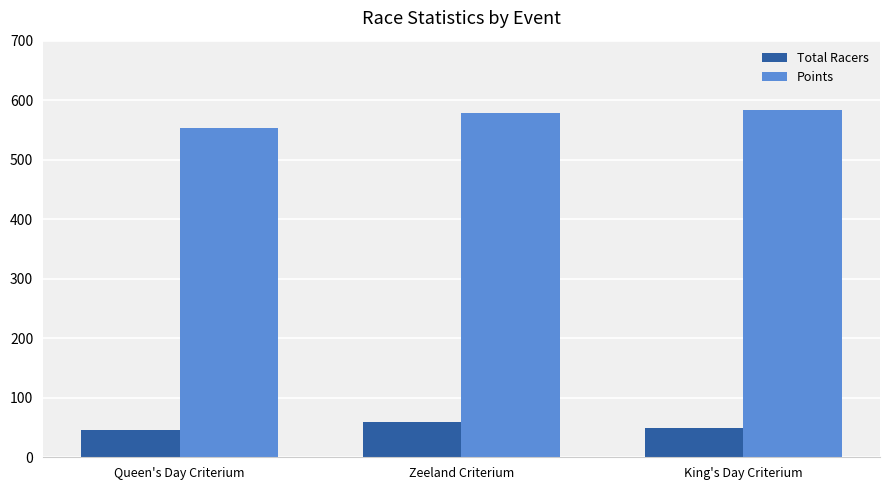

How many groups of bars are there?

3